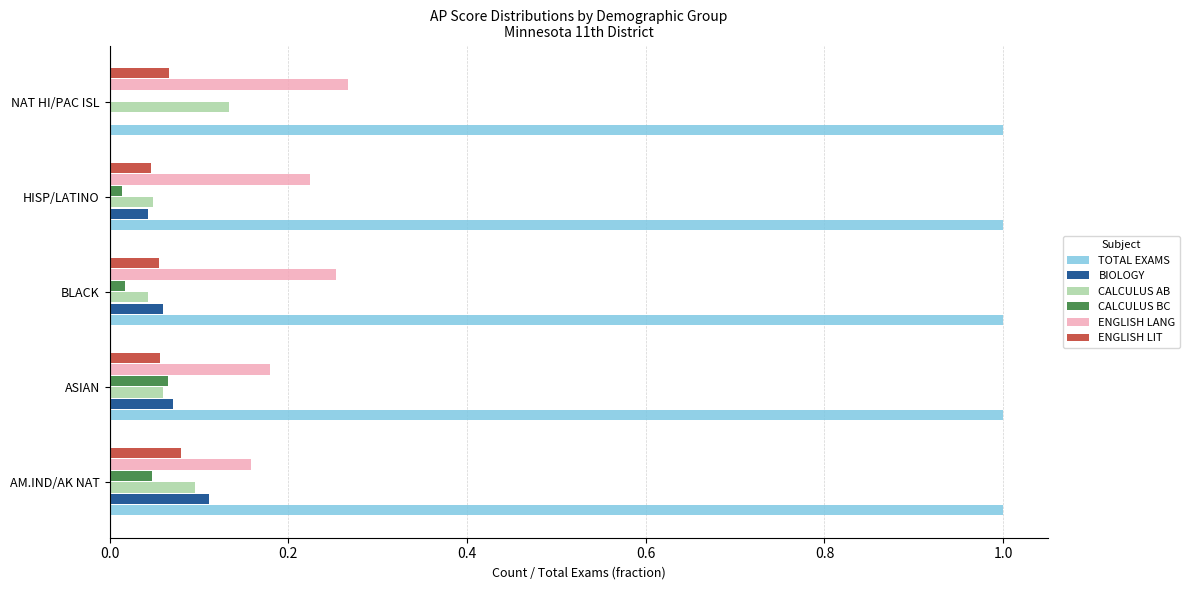

True or false: ENGLISH LIT has a value of 0.0 at HISP/LATINO.

True